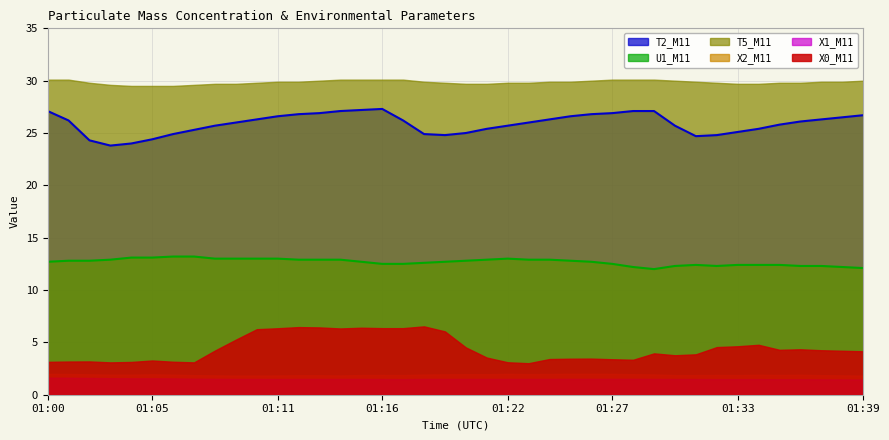

Which label corresponds to the largest value in the chart?

01:00